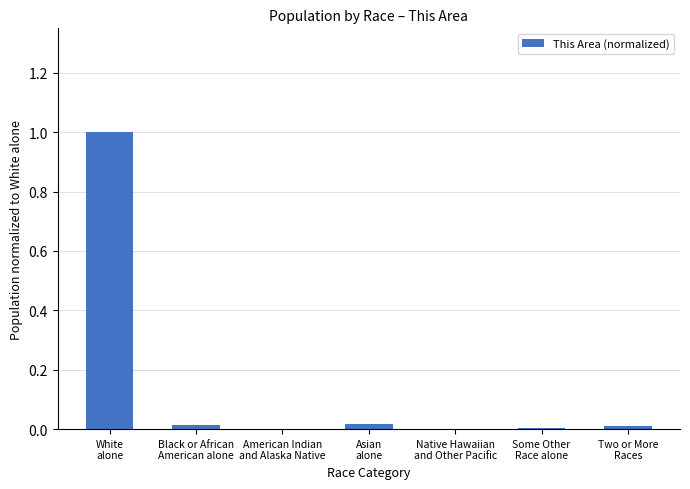

What is the average value?

0.1